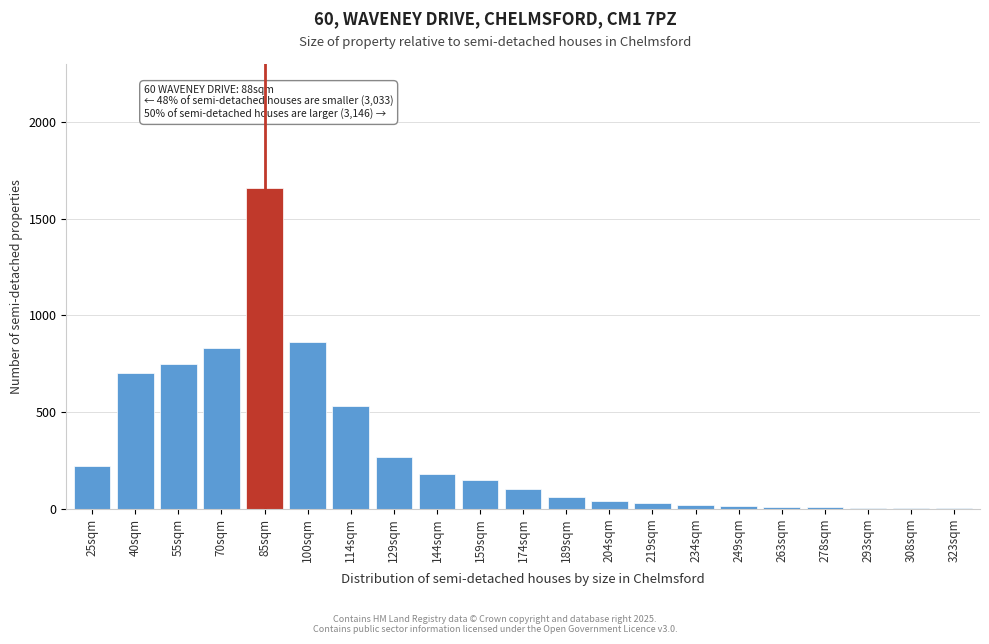

Which has a higher value, 129sqm or 100sqm?

100sqm